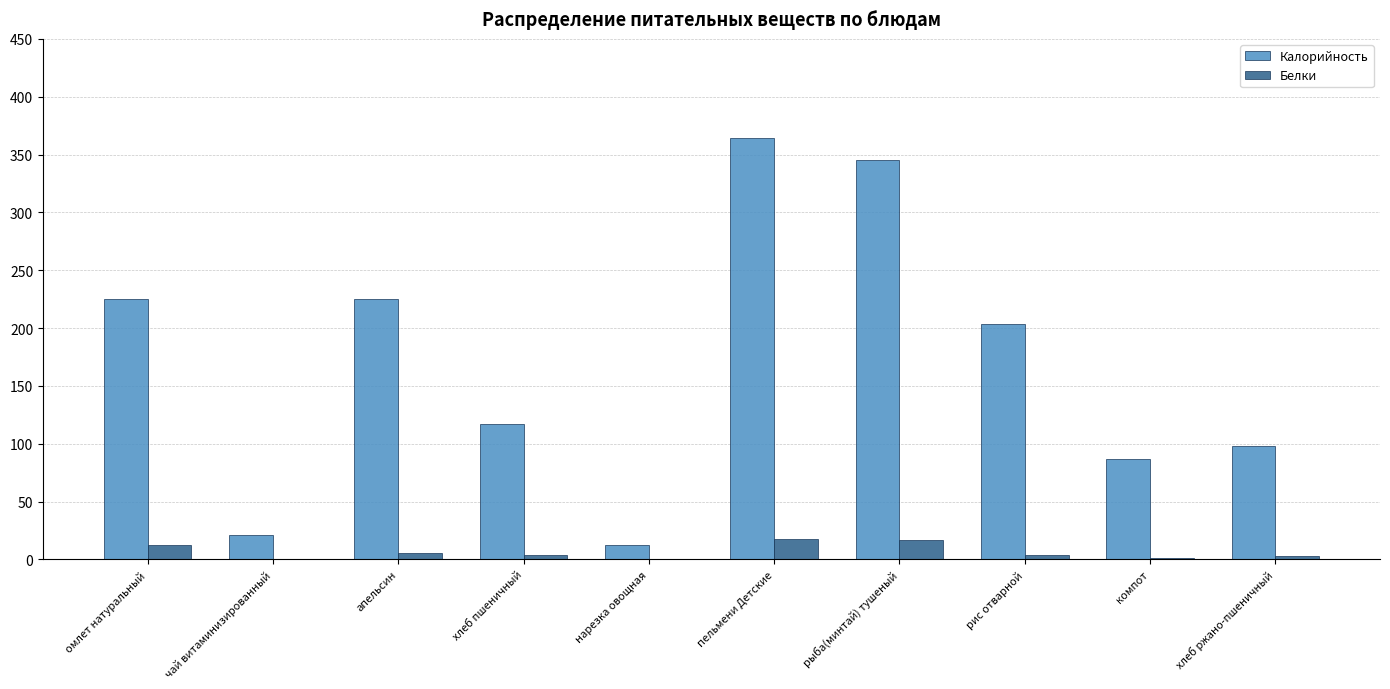

How many values in the Калорийность series exceed 203?

5